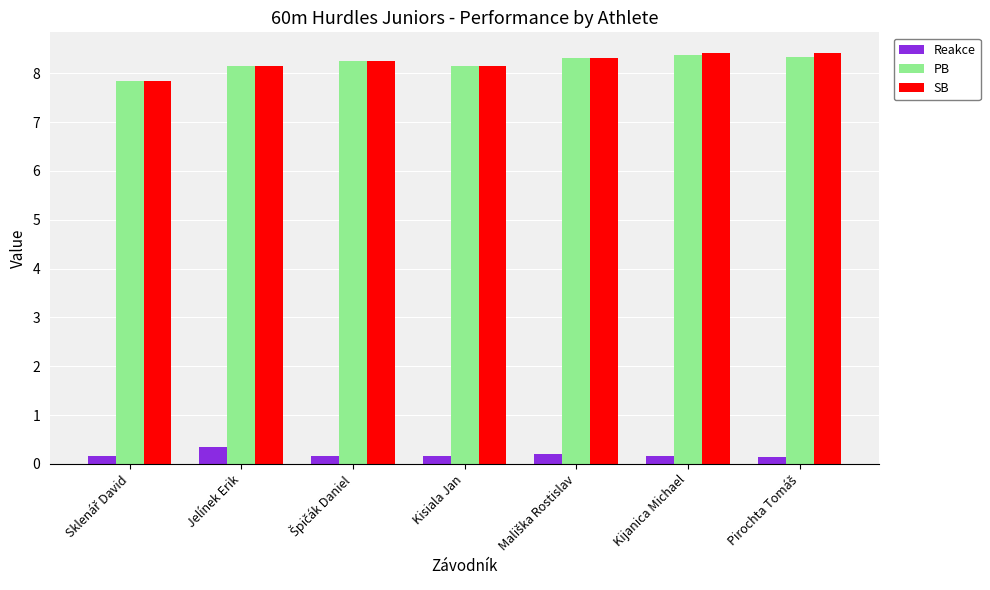

Count the Reakce values in the range 0 to 1.

7